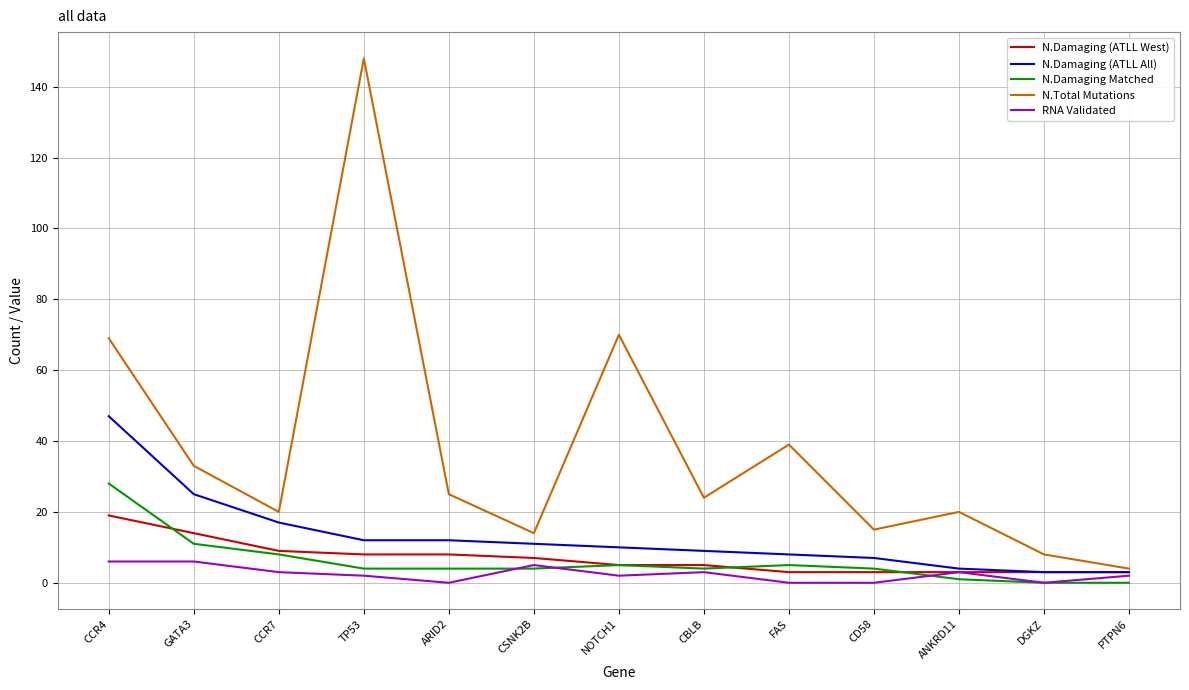

List the series in order of their peak value, highest first.

N.Total Mutations, N.Damaging (ATLL All), N.Damaging Matched, N.Damaging (ATLL West), RNA Validated